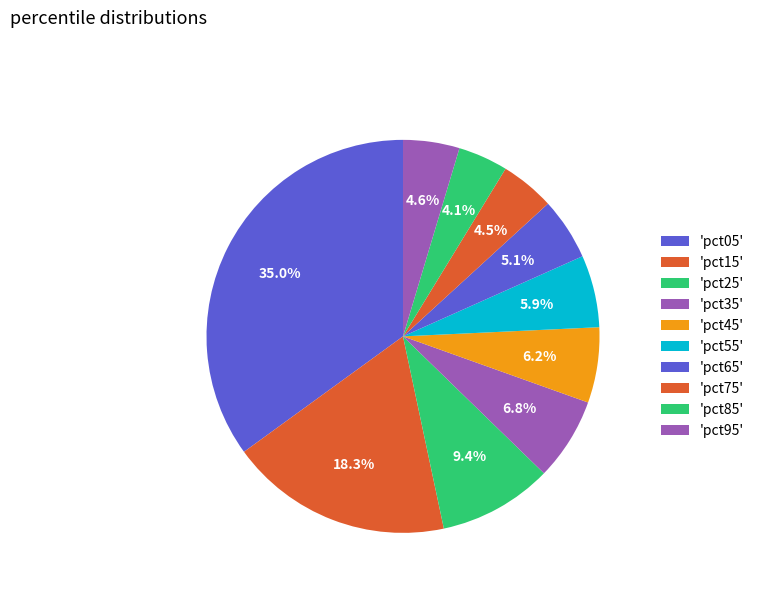

Count the number of slices in the pie.

10